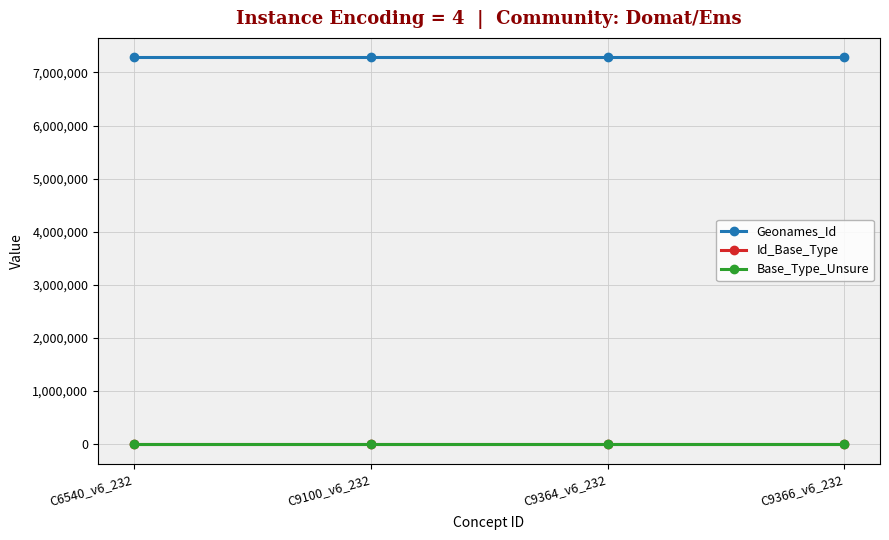

Which series has the largest total across all categories?

Geonames_Id